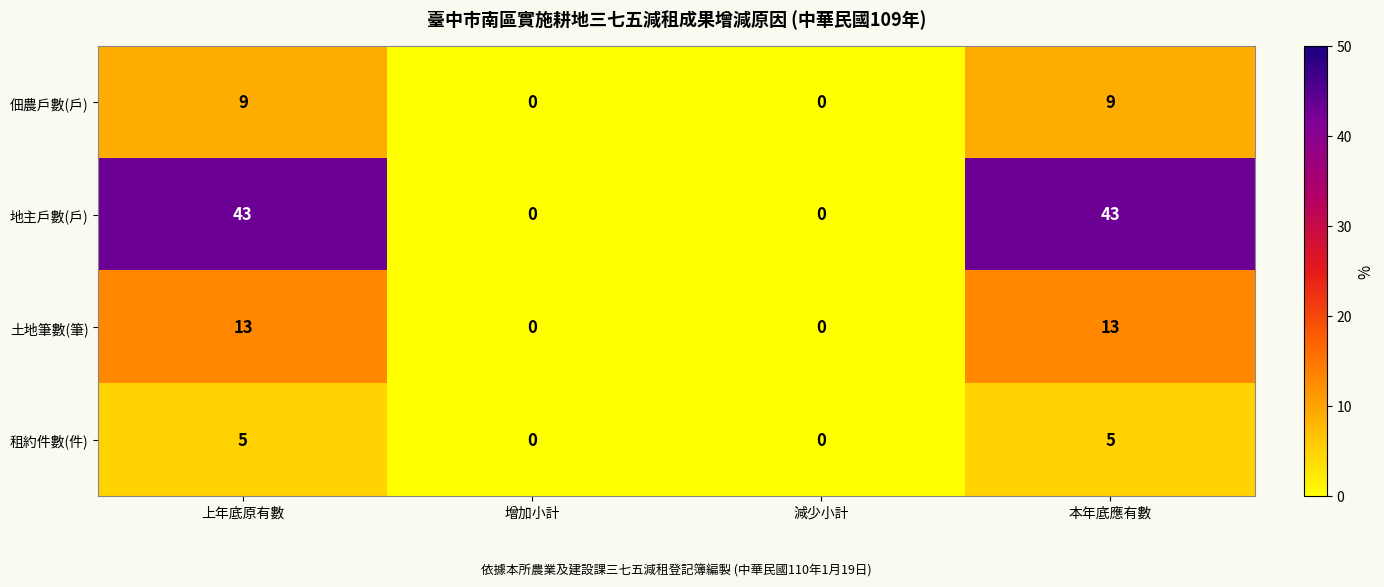

How many positive values does the 租約件數(件) series have?

2